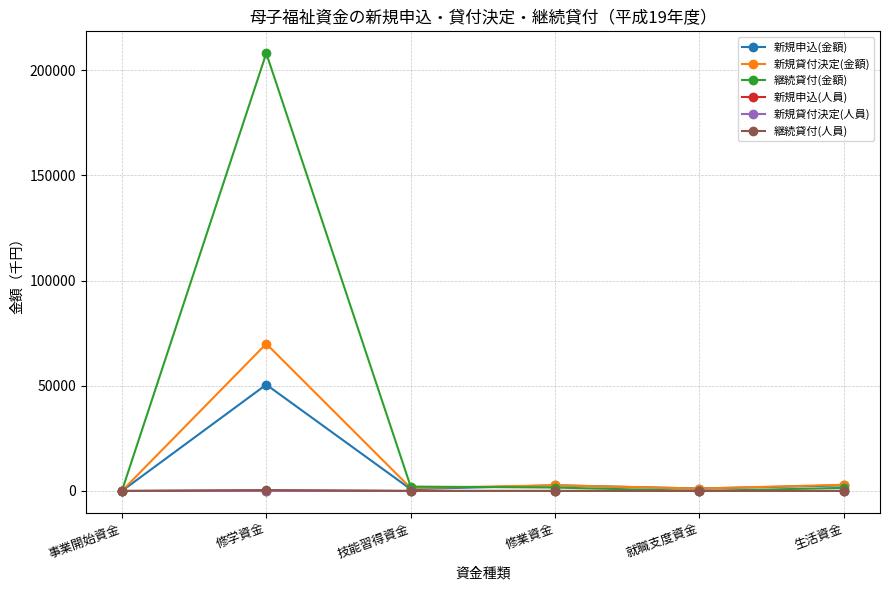

How many values in the 新規申込(人員) series exceed 10?

2